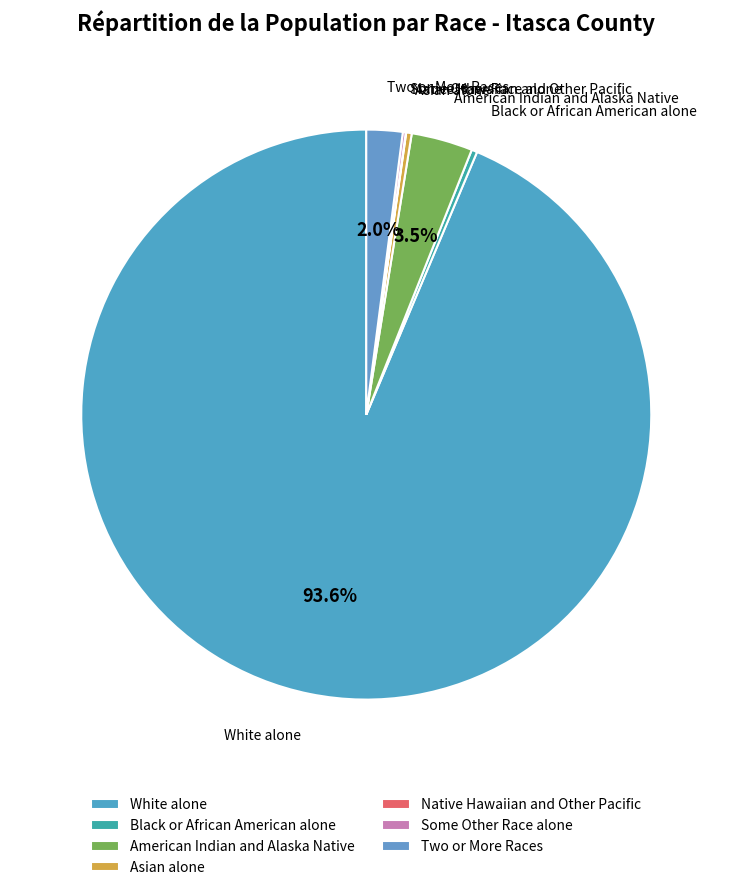

What is the majority slice?

White alone